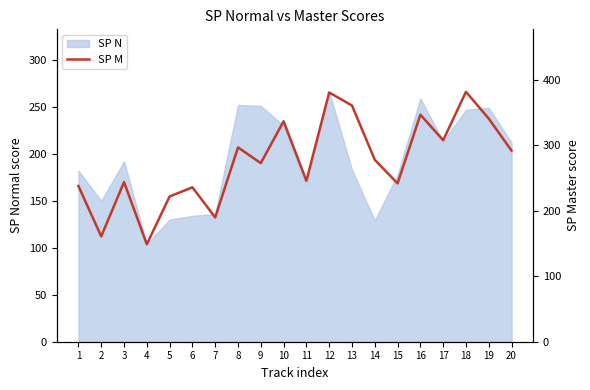

What is the smallest value displayed?

149